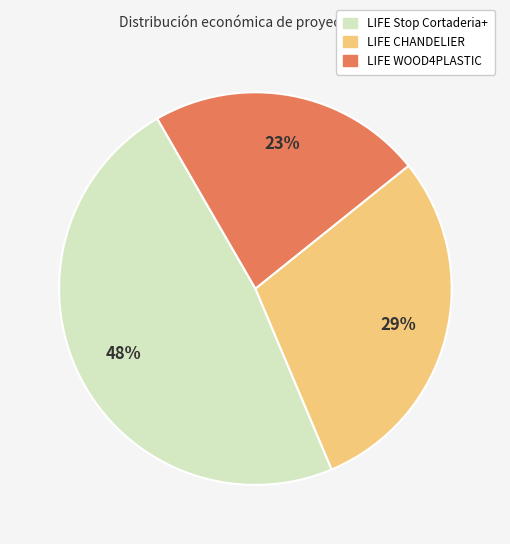

Is it true that LIFE Stop Cortaderia+ is 56% of the pie?

False